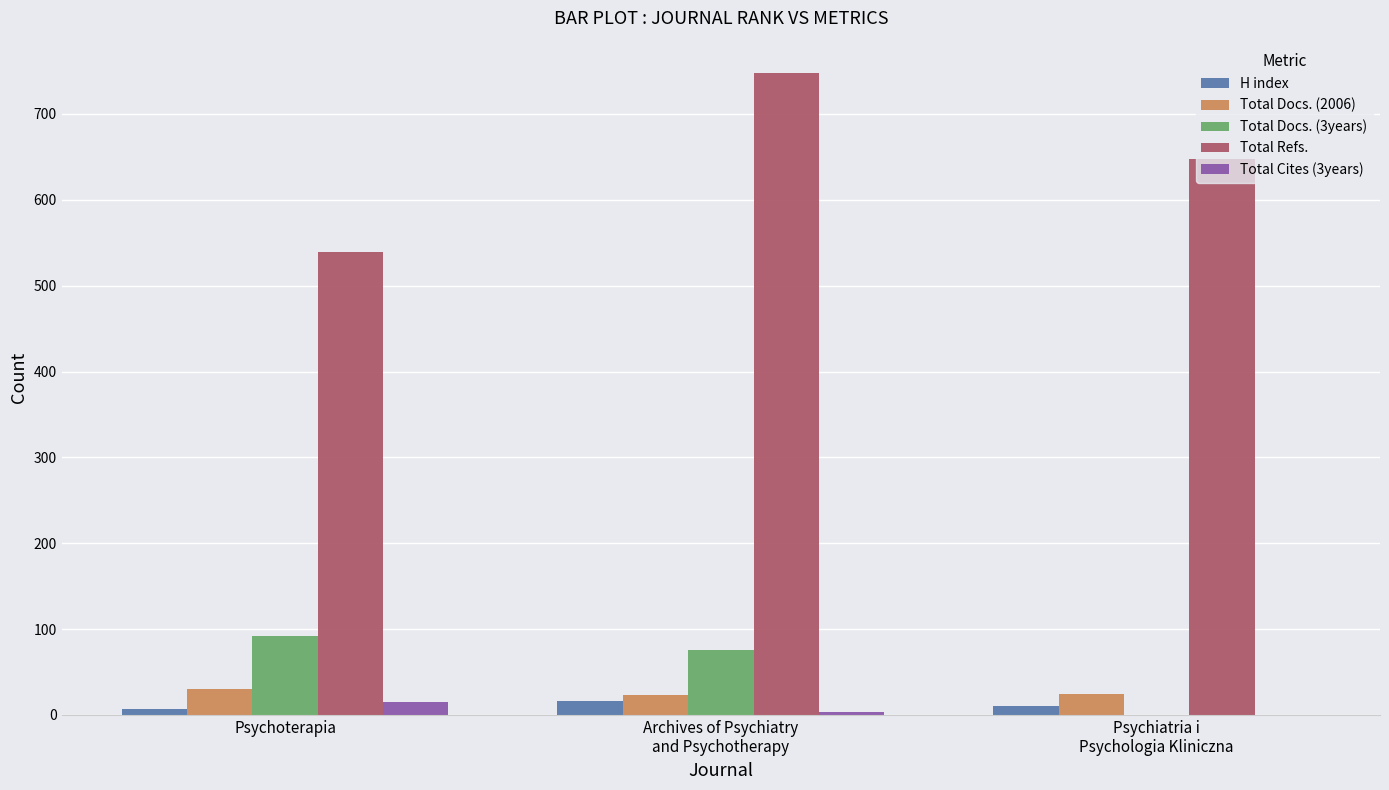

What is the spread (max minus min) of values at Archives of Psychiatry
and Psychotherapy?

745